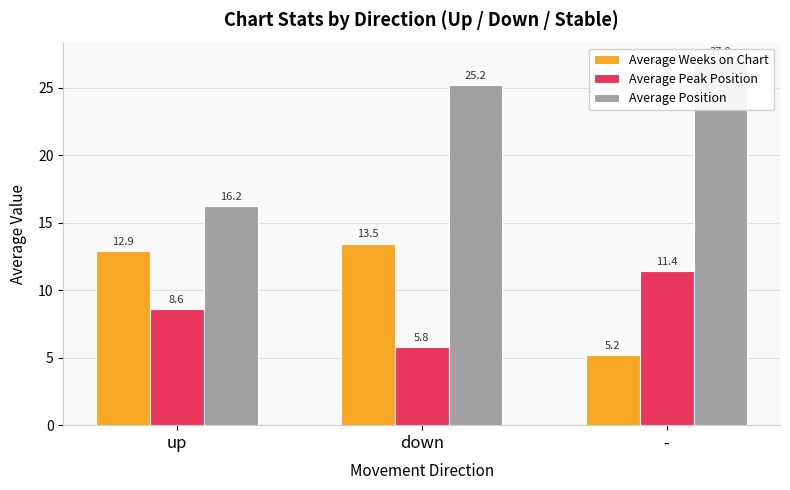

At how many categories does at least one series exceed 26?

1